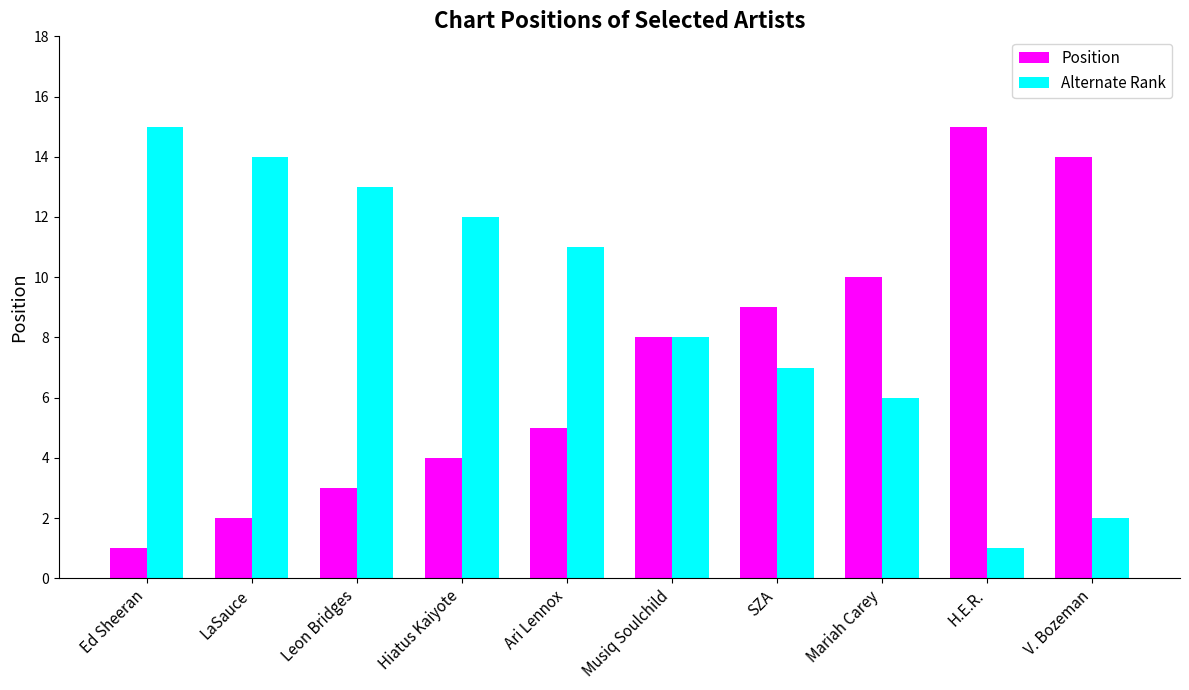

Reading left to right, what are all the values shown in this chart?

Position: 1	2	3	4	5	8	9	10	15	14
Alternate Rank: 15	14	13	12	11	8	7	6	1	2